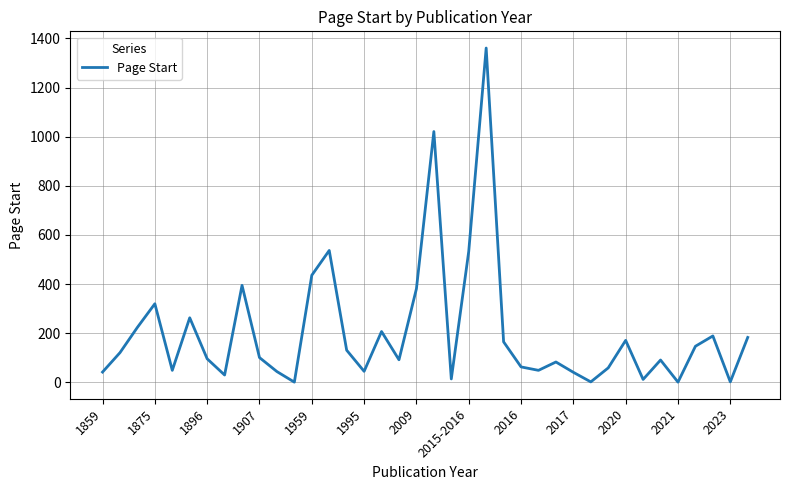

What is the maximum value shown in the chart?

1361